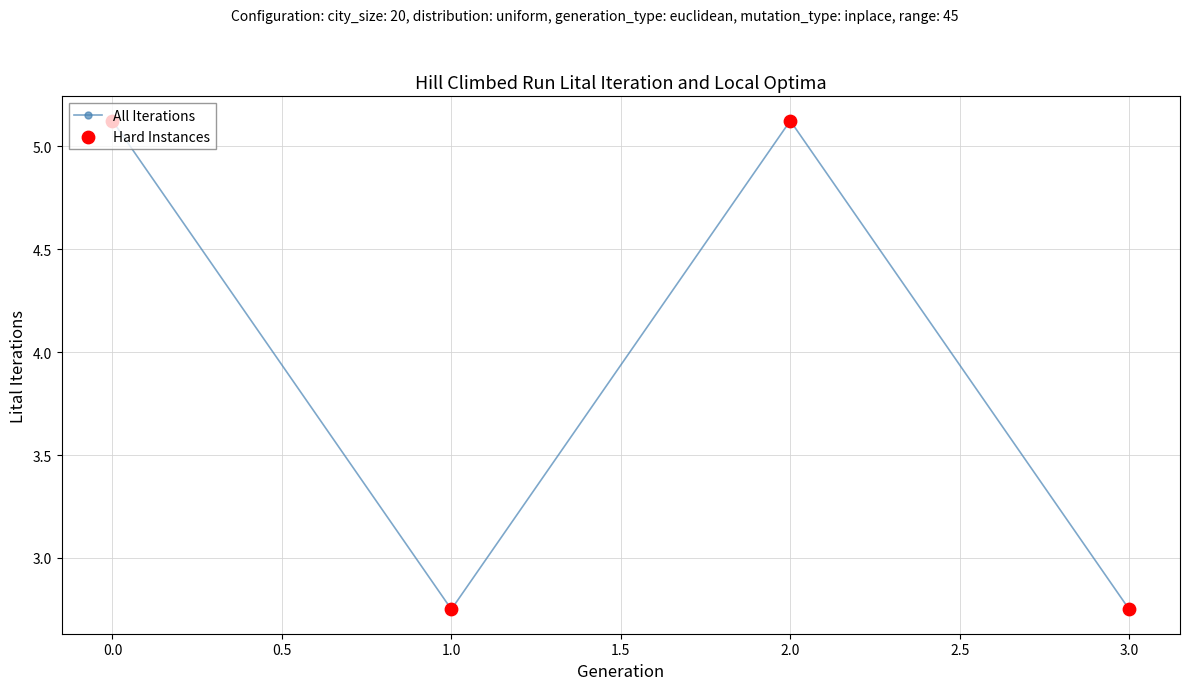

What is the ratio of the value at 0.0 to the value at 1.0?

1.9